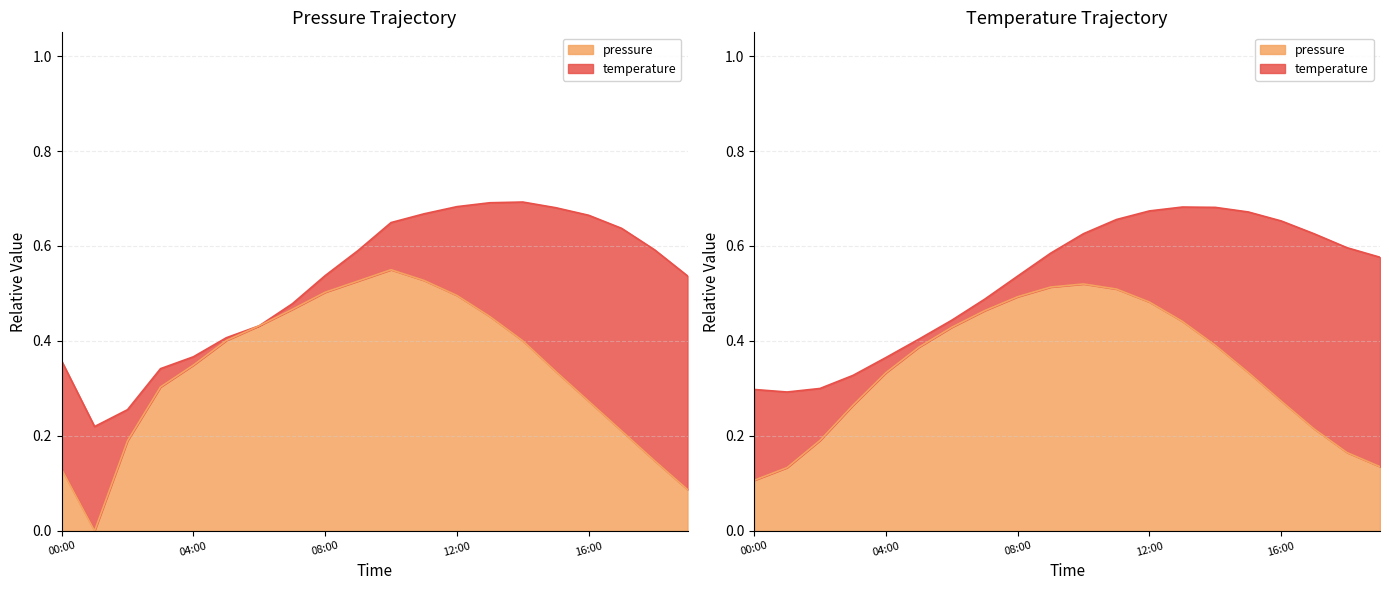

What is the change in value from 03:00 to 13:00?

+0.1